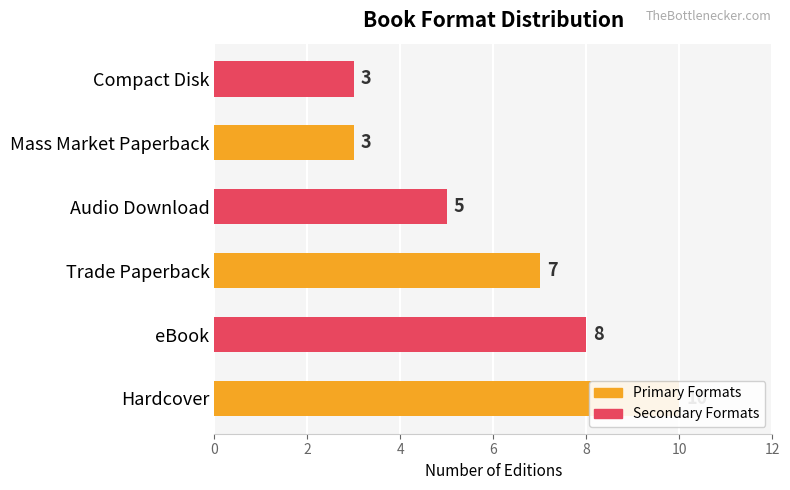

True or false: the data shows 8 at eBook.

True